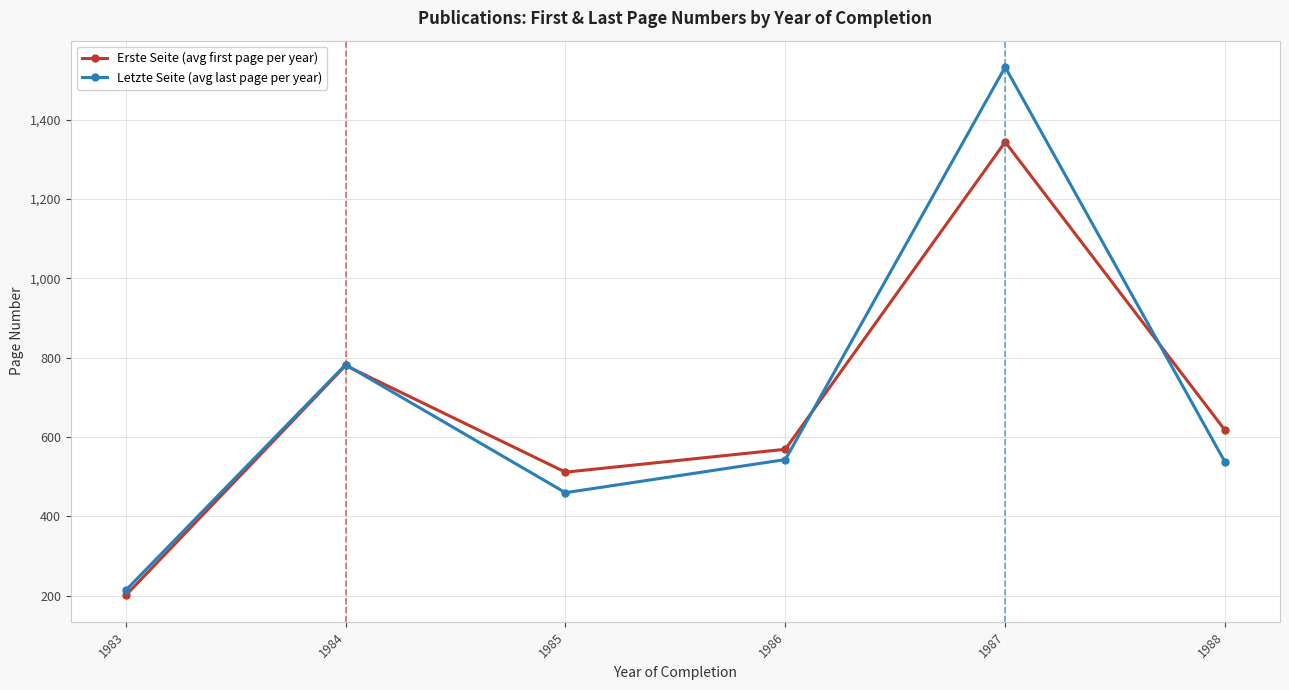

What is the difference between the maximum and minimum values in the Letzte Seite (avg last page per year) series?

1319.5